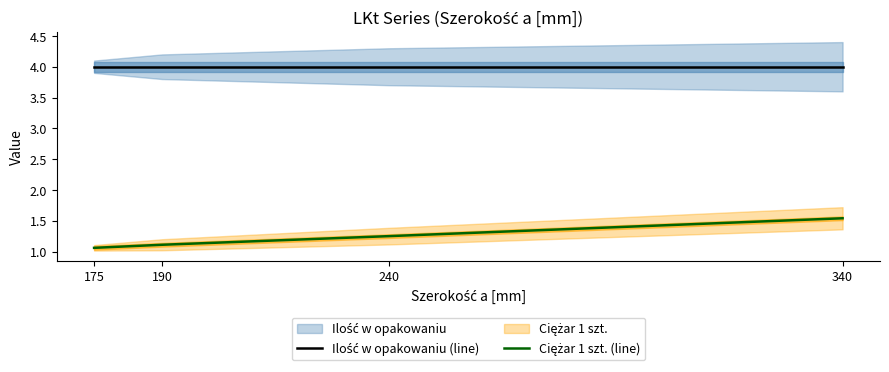

True or false: Ilość w opakowaniu (line) has more than 2 points higher than both neighbors.

False